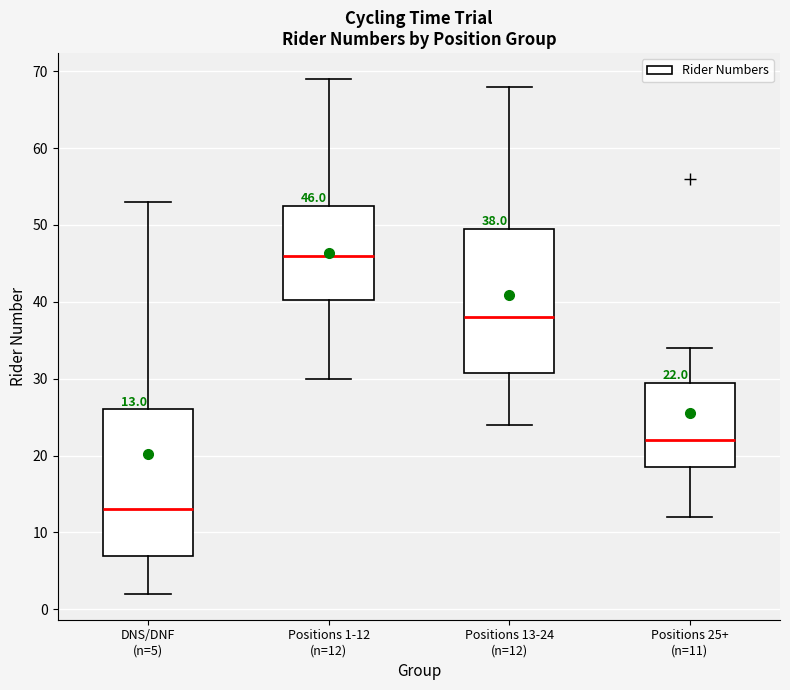

Which box's median line is the highest?

Positions 1-12 (n=12)